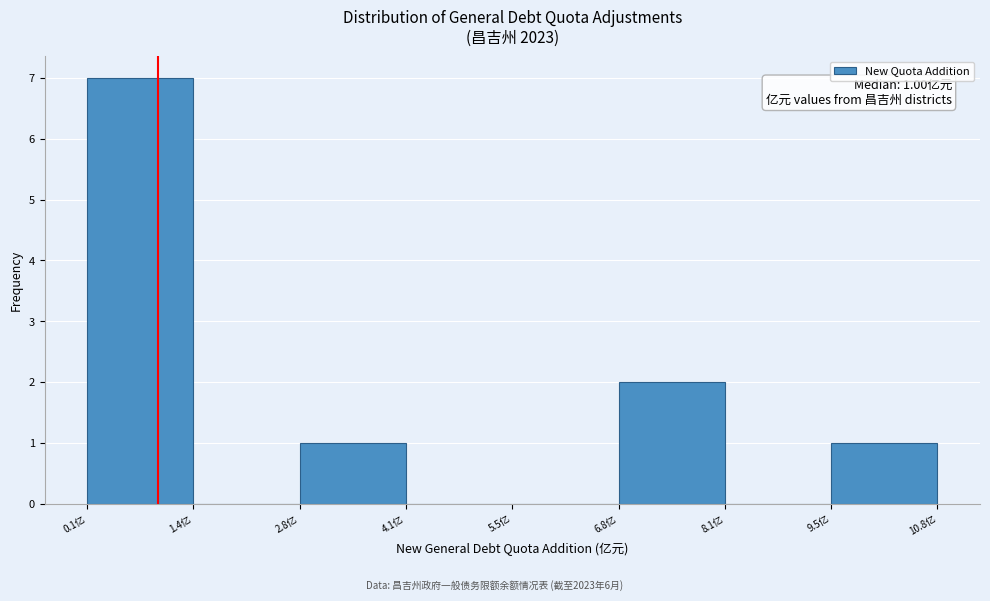

Over which range of the x-axis is the bar tallest?

0.2 to 1.4